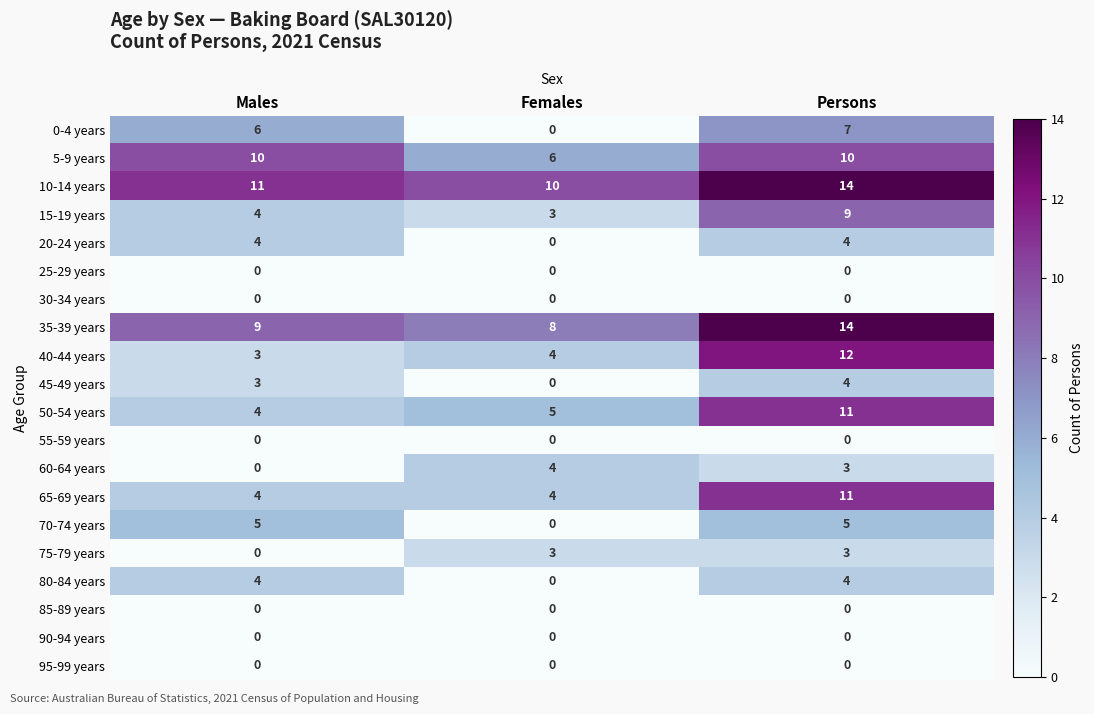

Is the value of 45-49 years at Females greater than the value of 70-74 years at Males?

No